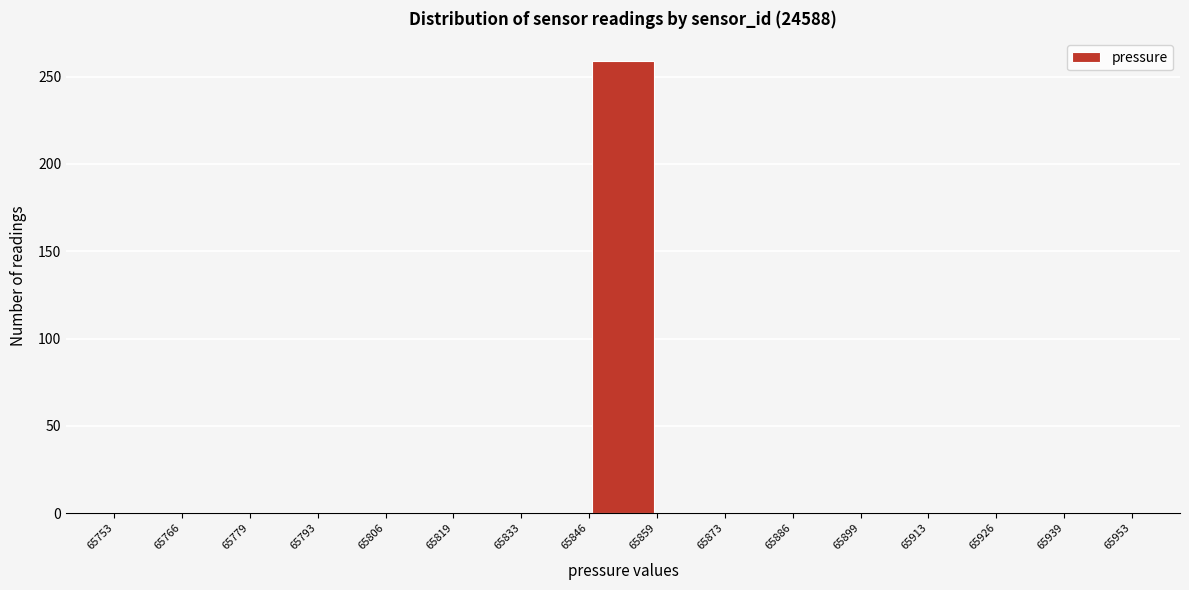

Reading left to right, list every bar in this chart as the range it spans on the x-axis followed by its height. The values are not printed on the chart, so give them approximately, as read against the axis.

65753 to 65766: 0
65766 to 65779: 0
65779 to 65793: 0
65793 to 65806: 0
65806 to 65819: 0
65819 to 65833: 0
65833 to 65846: 0
65846 to 65859: 260
65859 to 65873: 0
65873 to 65886: 0
65886 to 65899: 0
65899 to 65913: 0
65913 to 65926: 0
65926 to 65939: 0
65939 to 65953: 0